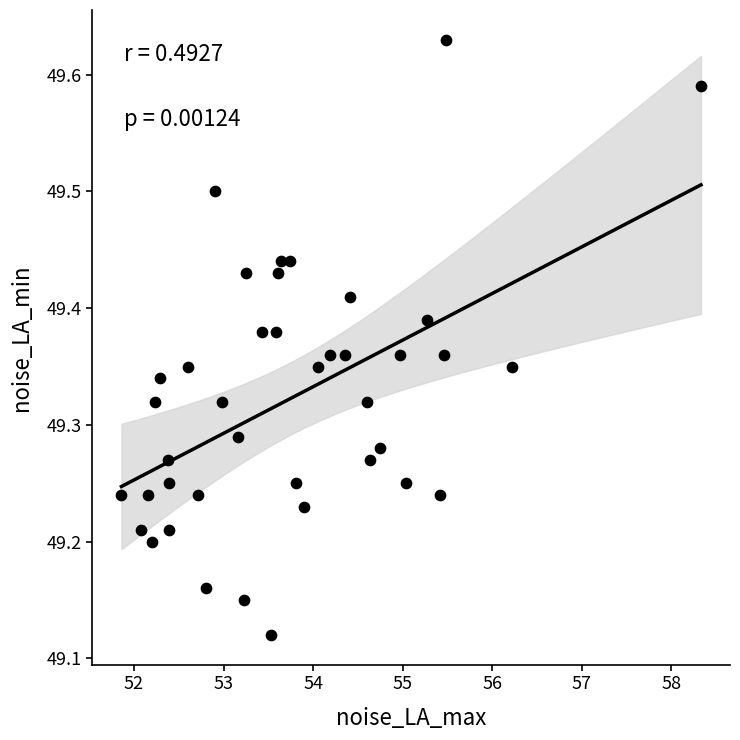

What is the range of Y values (max minus min)?

0.5